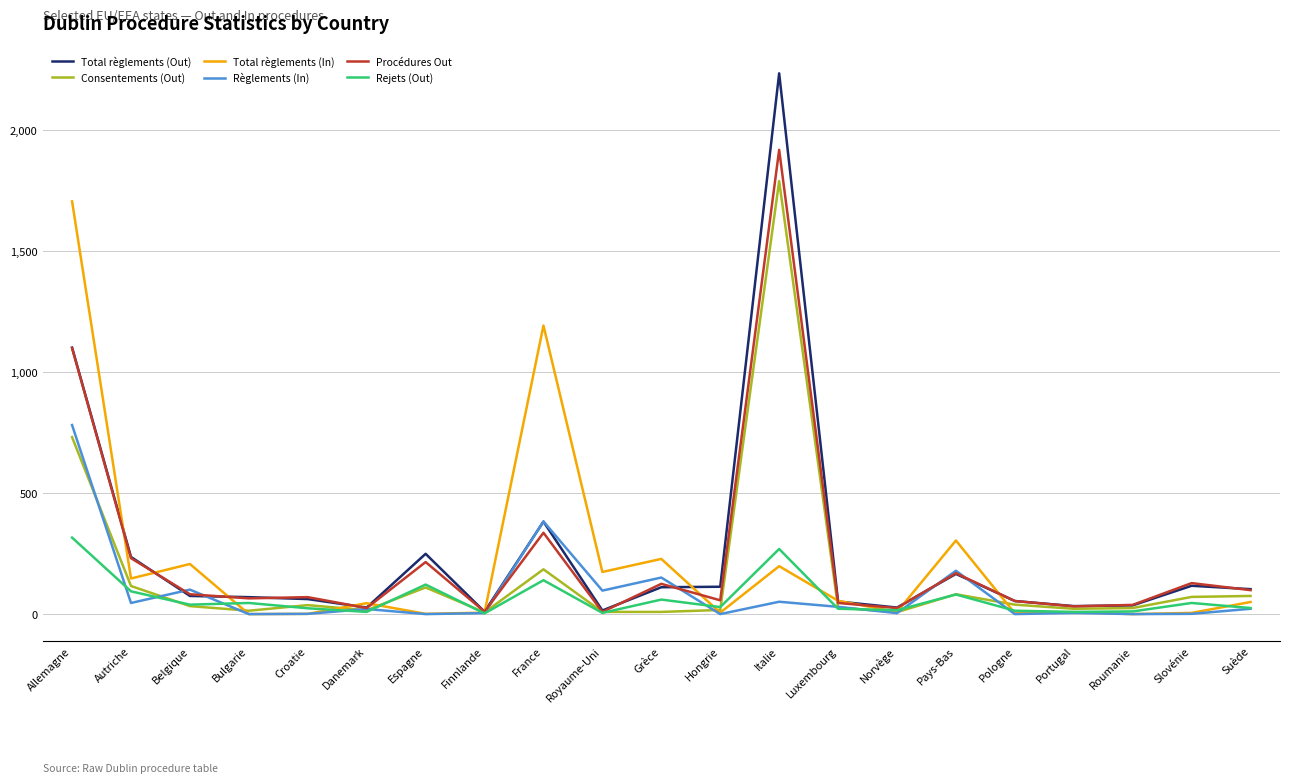

True or false: Procédures Out has a value of 65 at Bulgarie.

True